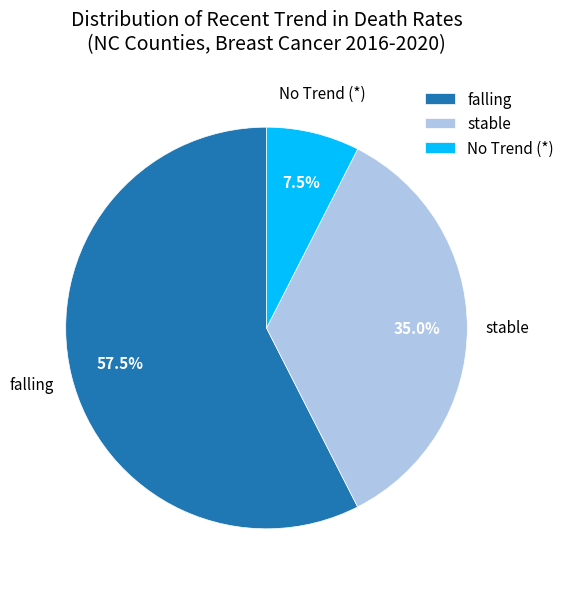

To the nearest percent, what percentage of the pie is stable?

35%